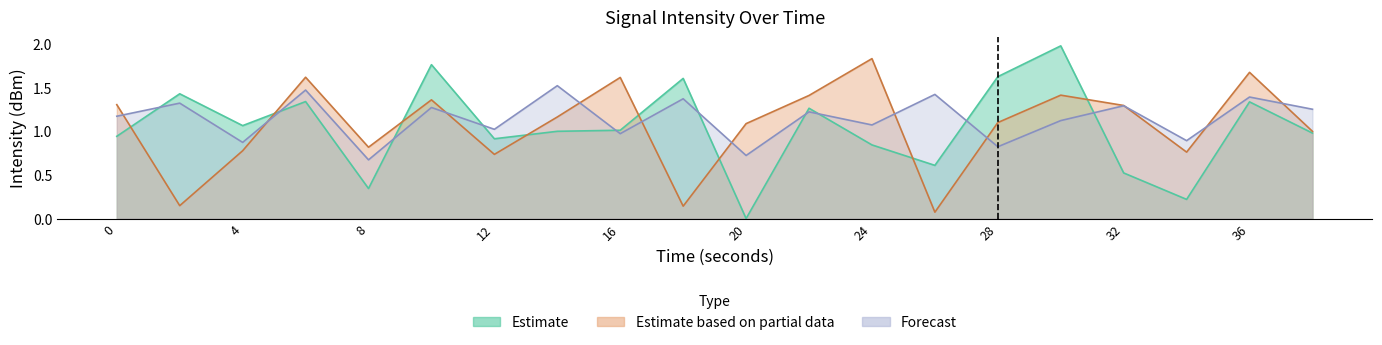

What is the value of the Forecast point at the 14th from the left?

1.4